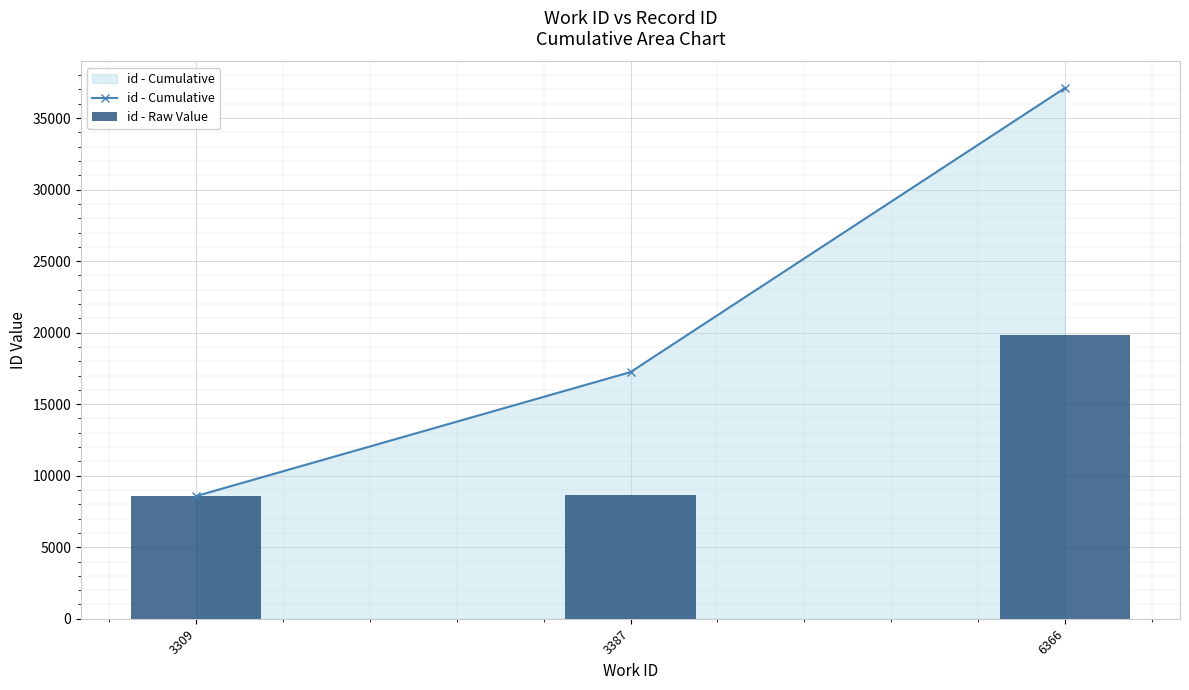

Which series changed the most between 3309 and 3387?

id - Cumulative